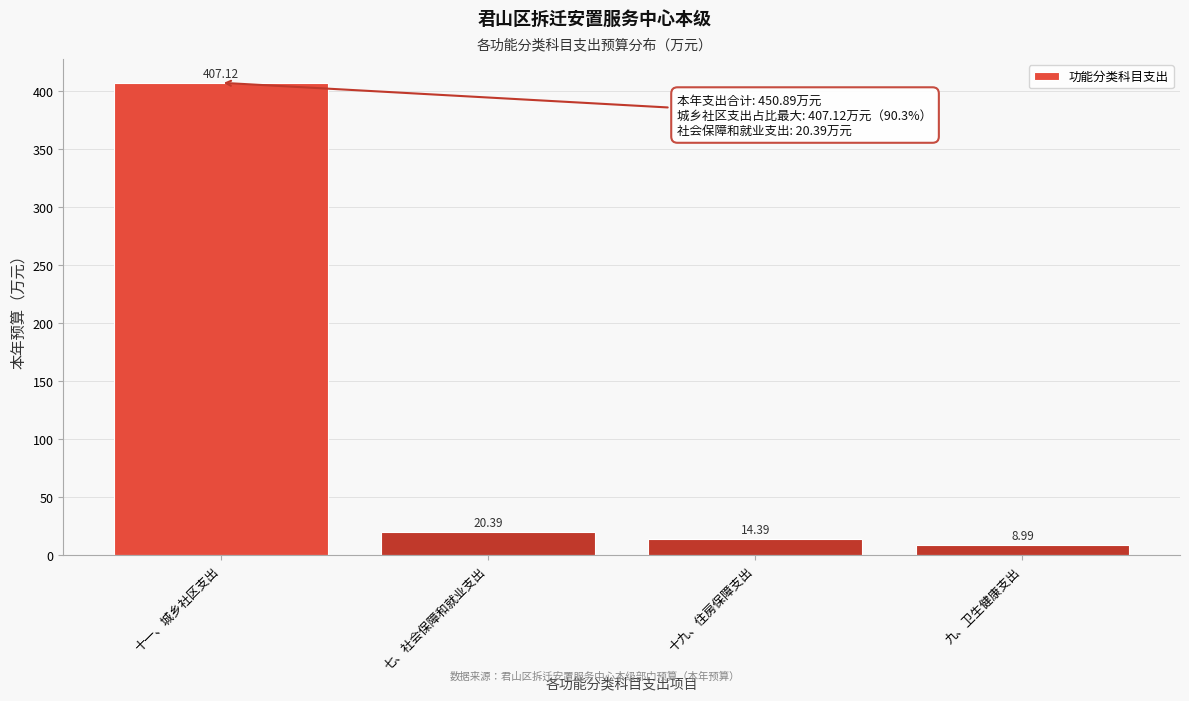

What is the sum of all values?

450.9